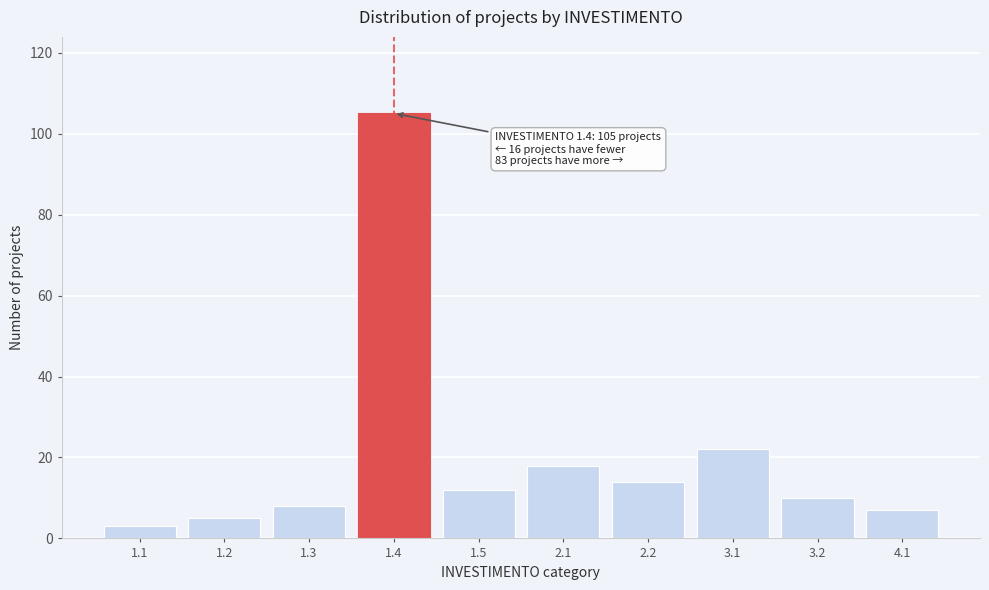

Reading left to right, extract all data points from this chart.

1.1=3	1.2=5	1.3=8	1.4=105	1.5=12	2.1=18	2.2=14	3.1=22	3.2=10	4.1=7